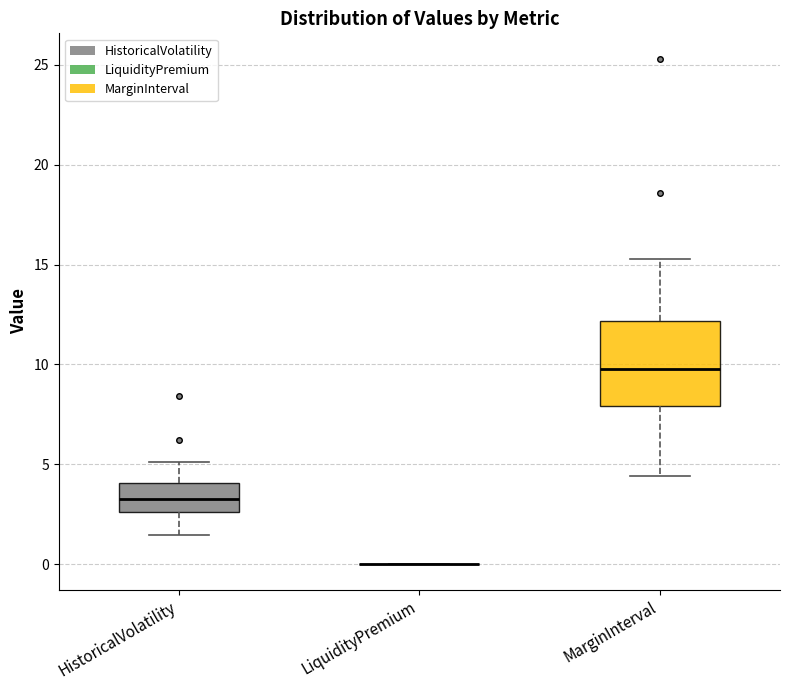

Which box is the tallest, from its lower edge to its upper edge?

MarginInterval